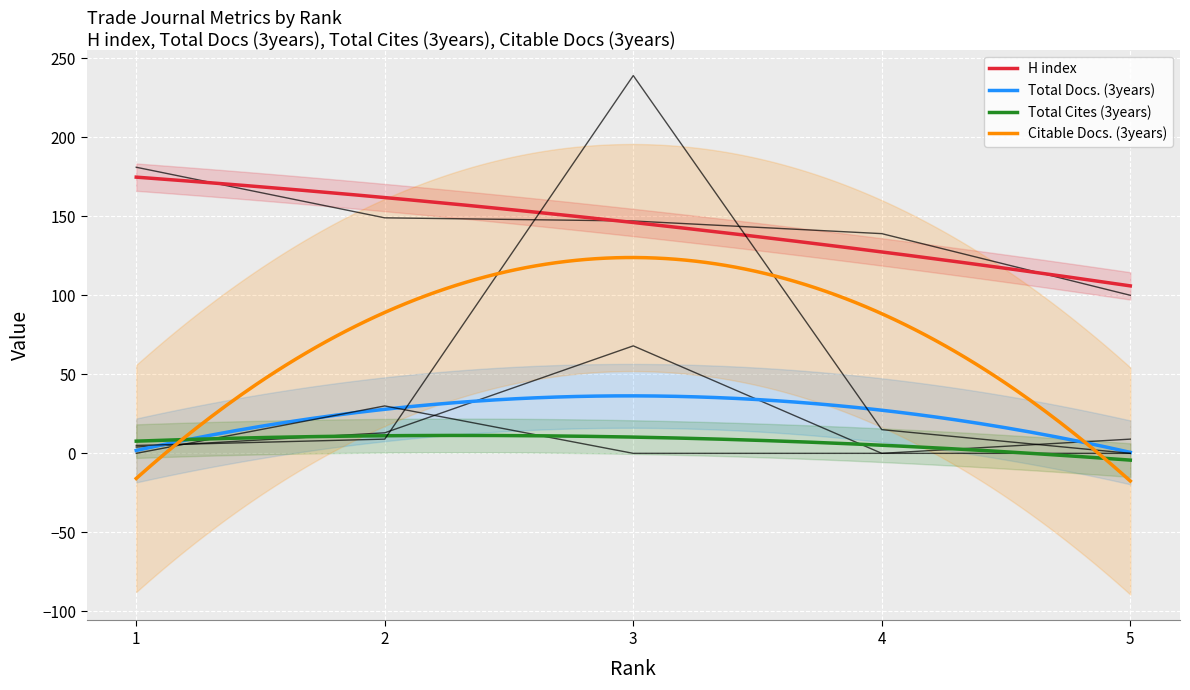

What is the spread (max minus min) of values at 2?

140